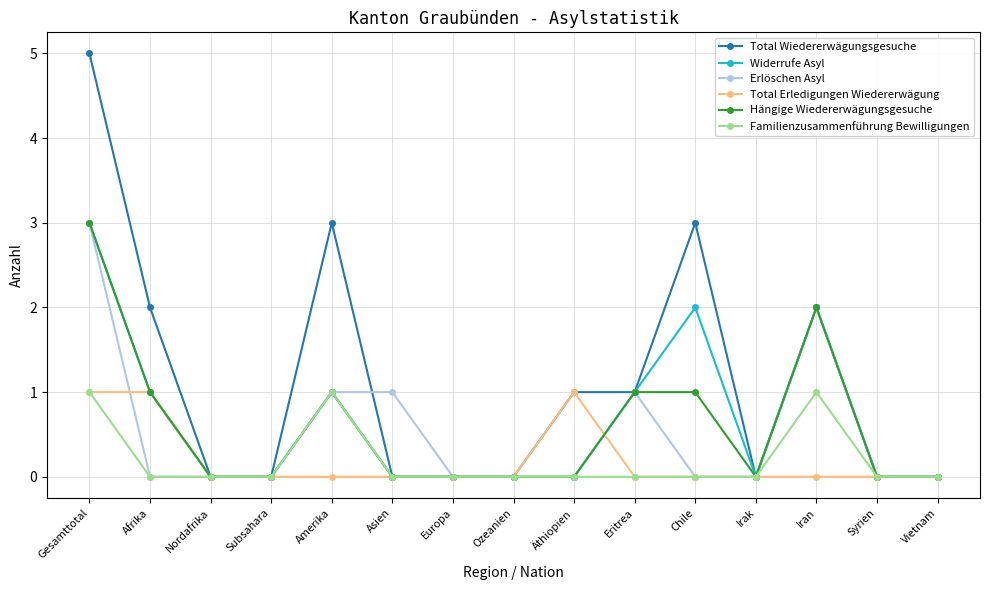

The value of Total Wiedererwägungsgesuche at Europa is 0. True or false?

True